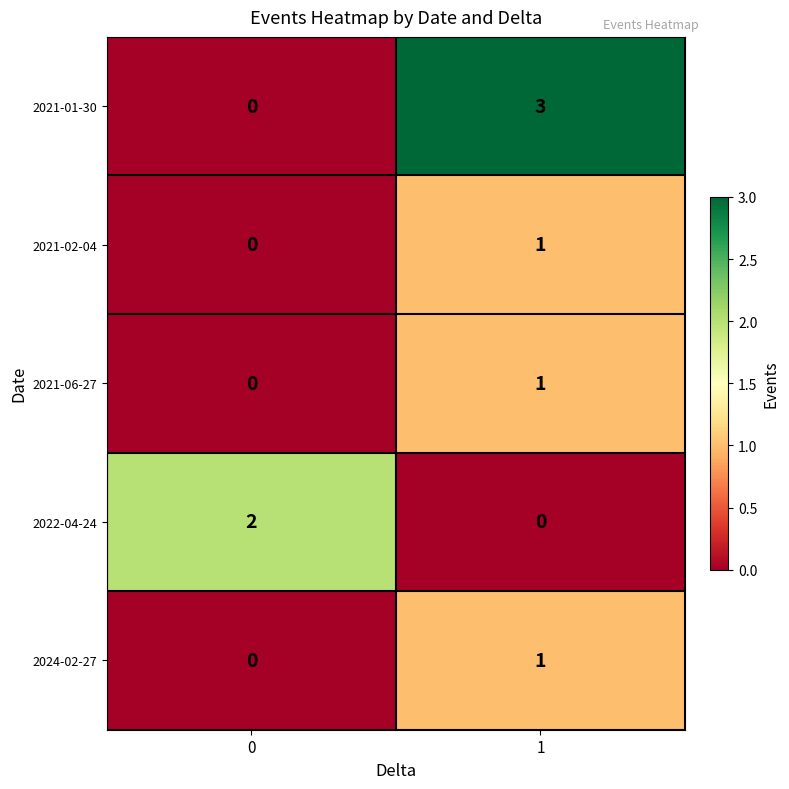

The 2021-01-30 series shows 3 at 1. True or false?

True